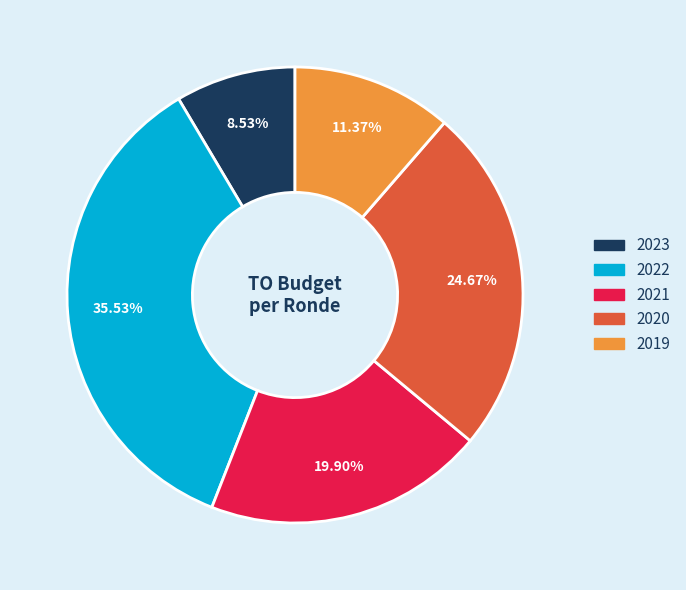

Is 2019 the majority of the pie?

No